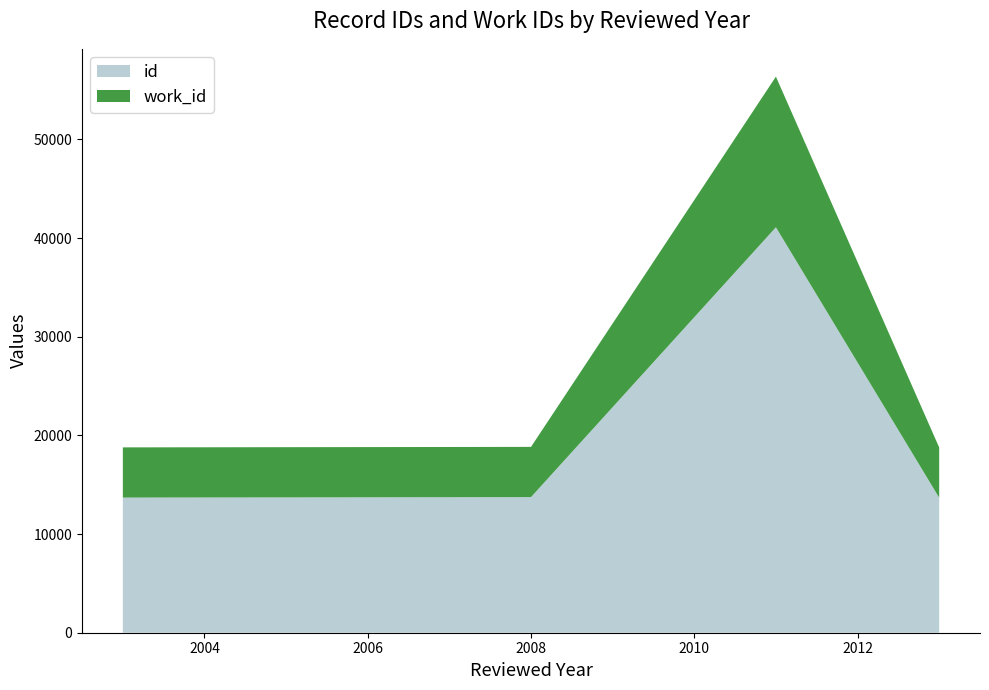

What is the minimum value for id?

13687